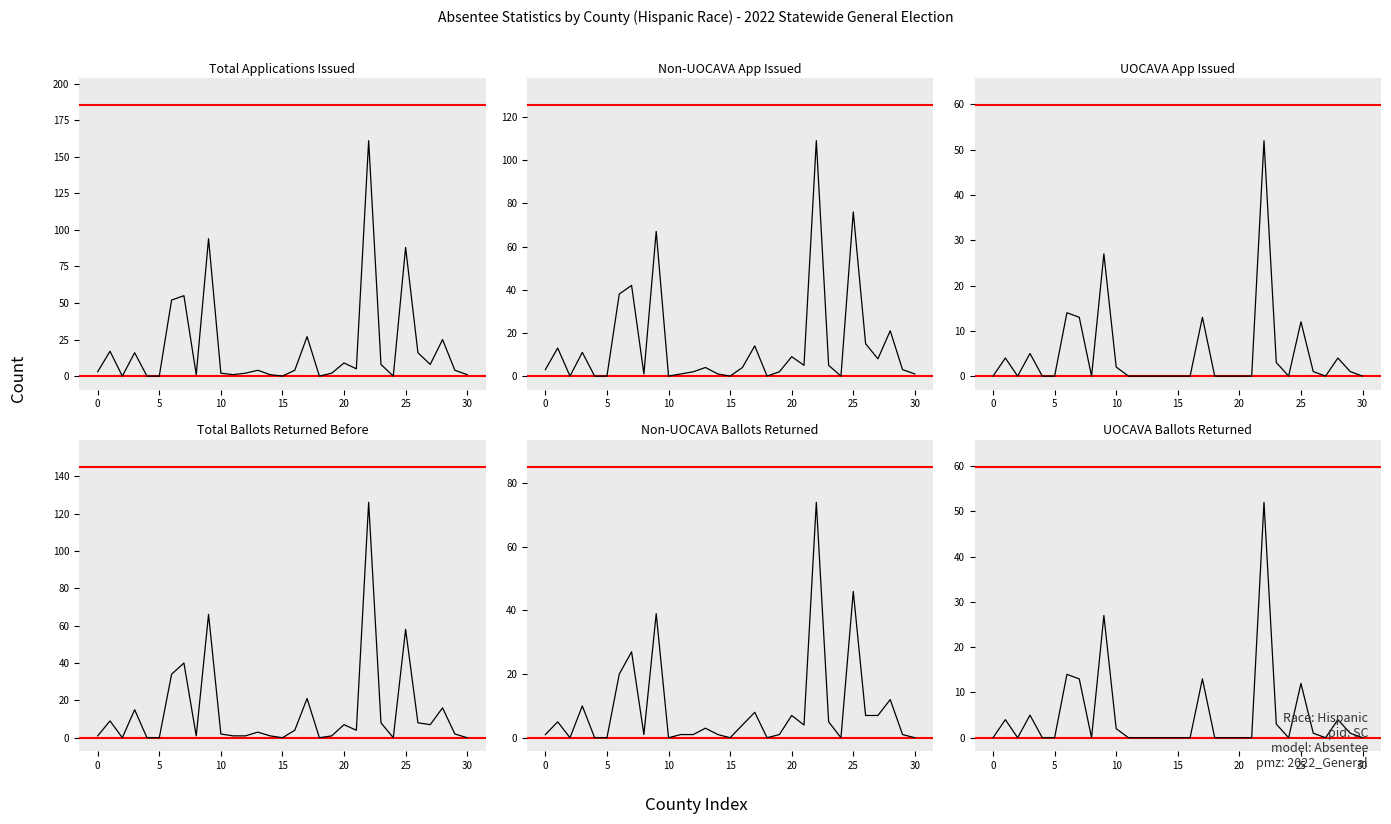

What are all the series names shown in the legend?

Total Applications Issued, Non-UOCAVA App Issued, UOCAVA App Issued, Total Ballots Returned Before, Non-UOCAVA Ballots Returned, UOCAVA Ballots Returned